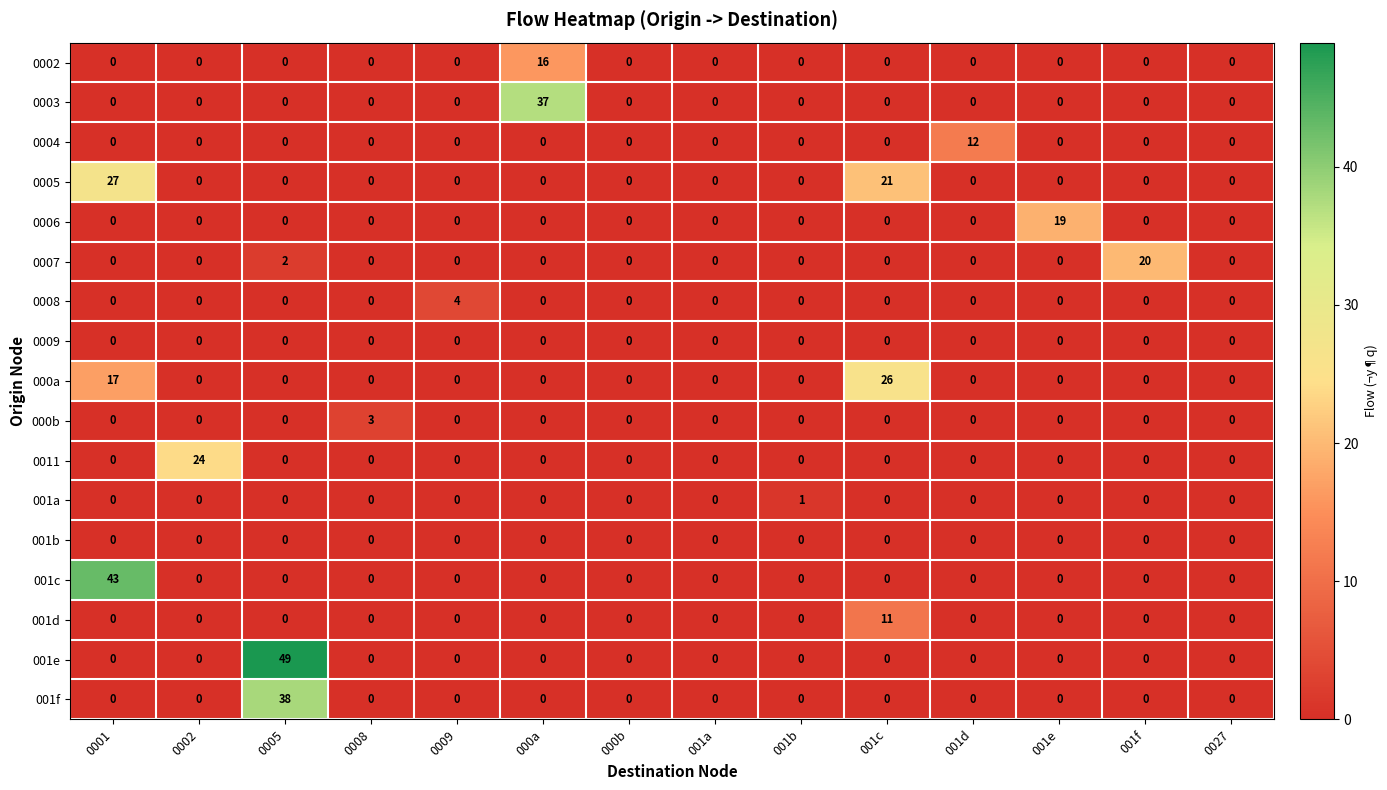

What is the difference between the second highest and second lowest values in the 0005 series?

21